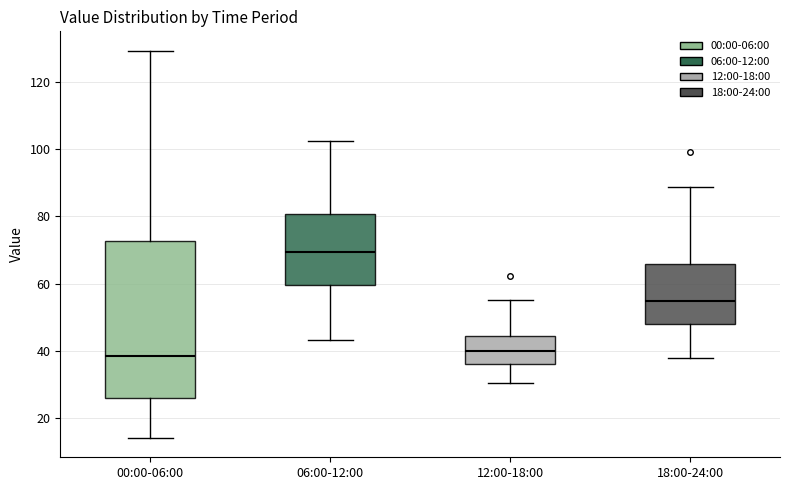

Which box's median line is the highest?

06:00-12:00